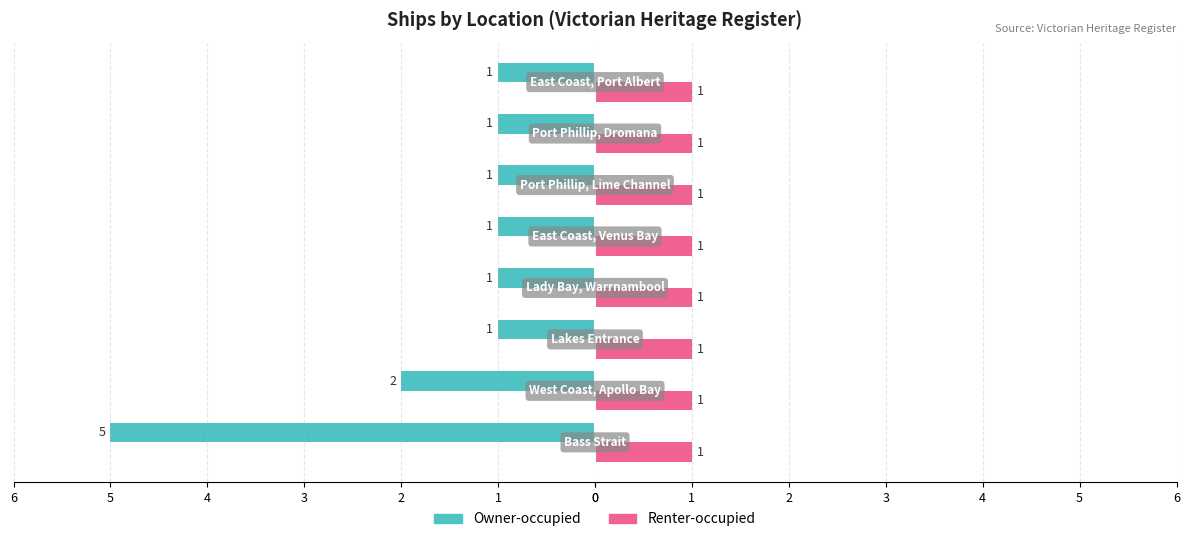

What are all the series names shown in the legend?

Owner-occupied, Renter-occupied